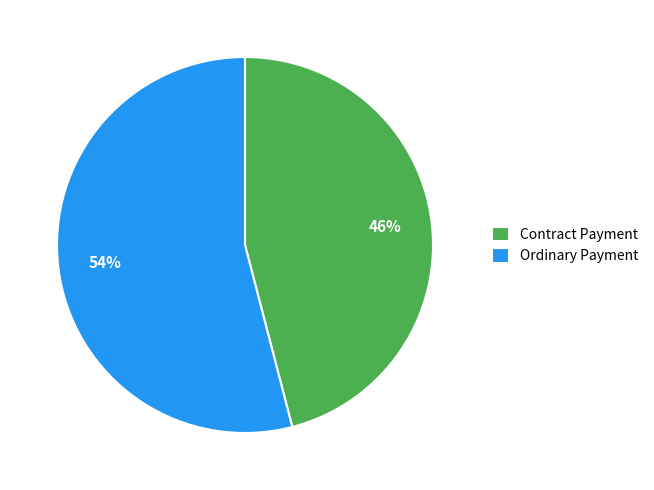

What percentage is the Contract Payment slice, to the nearest percent?

46%